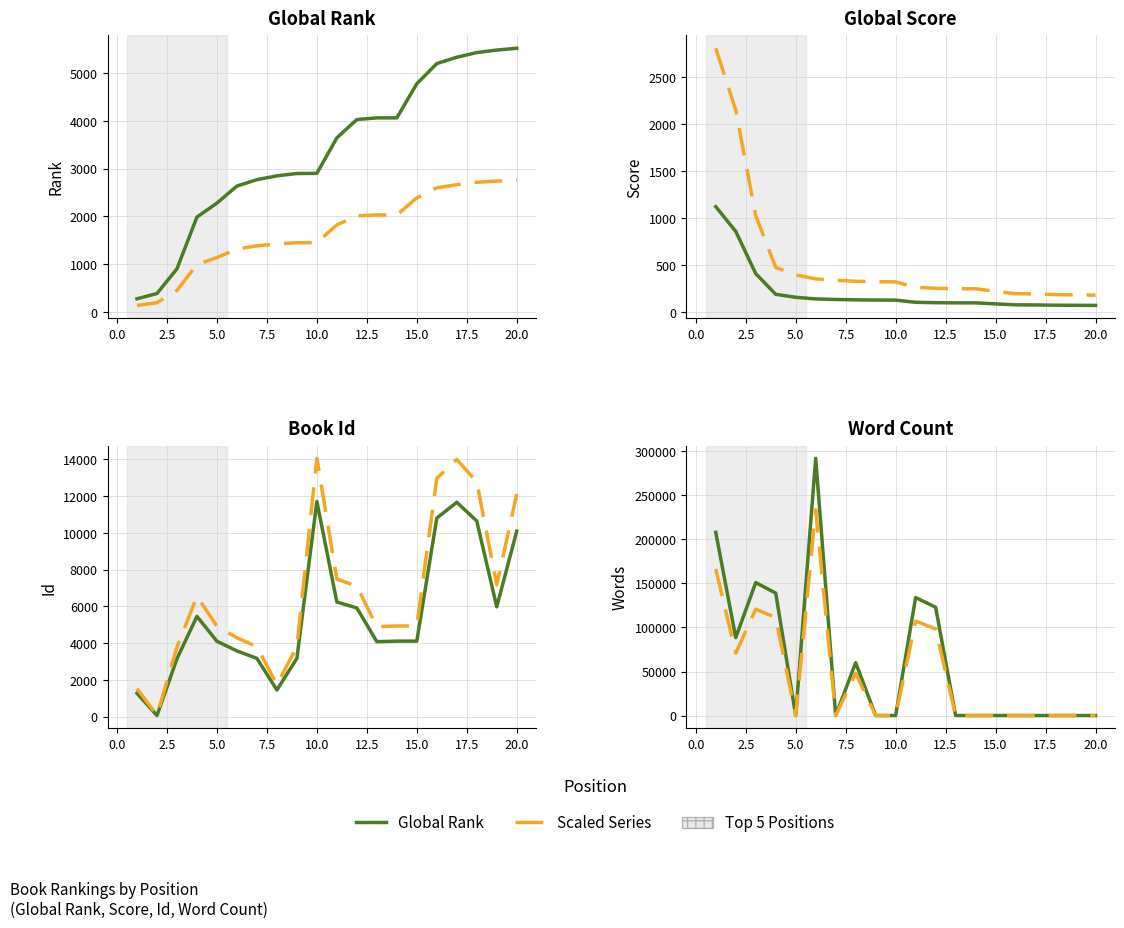

True or false: Scaled has more than 2 interior local peaks.

True